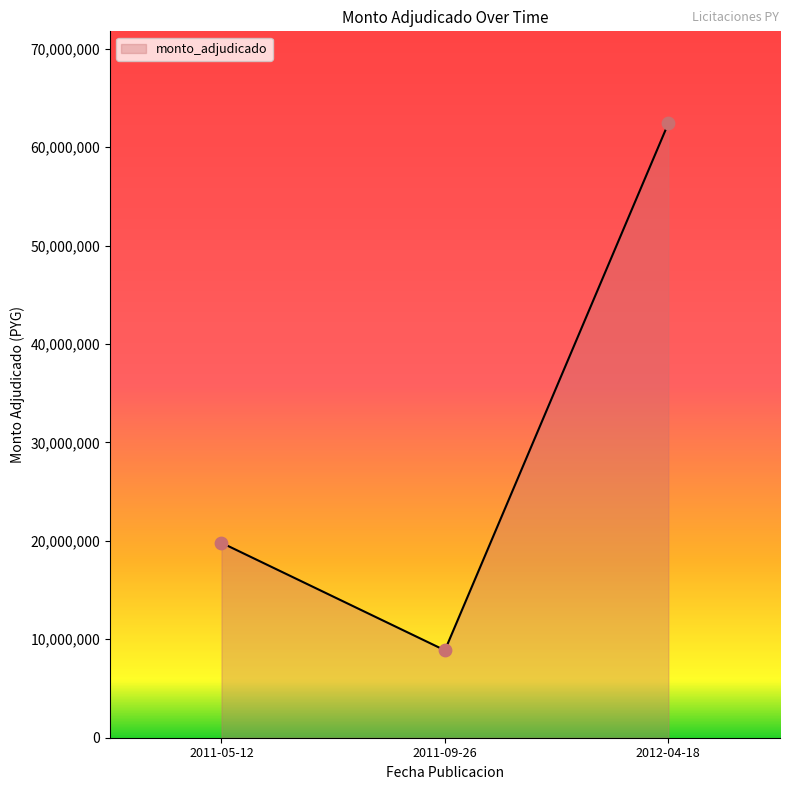

Between 2011-05-12 and 2012-04-18, which is larger?

2012-04-18